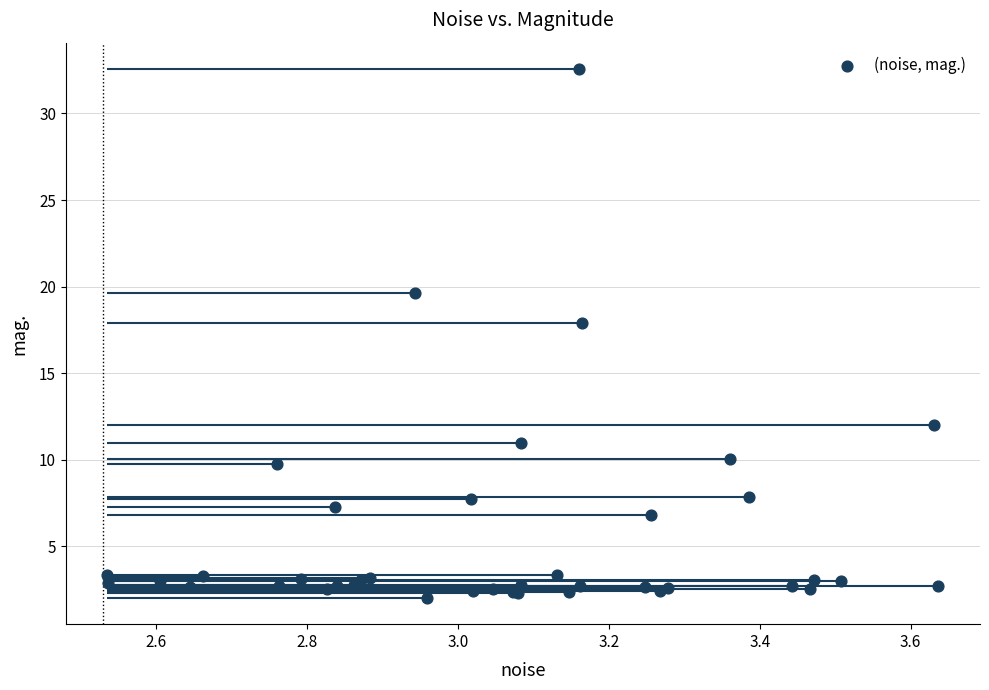

What Y value in the scatter plot is closest to 17?

17.9